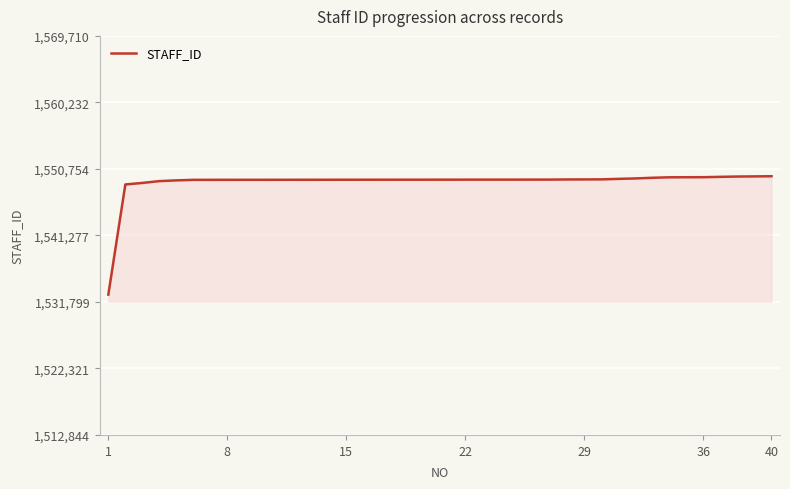

What is the difference between the maximum and minimum values?

16866